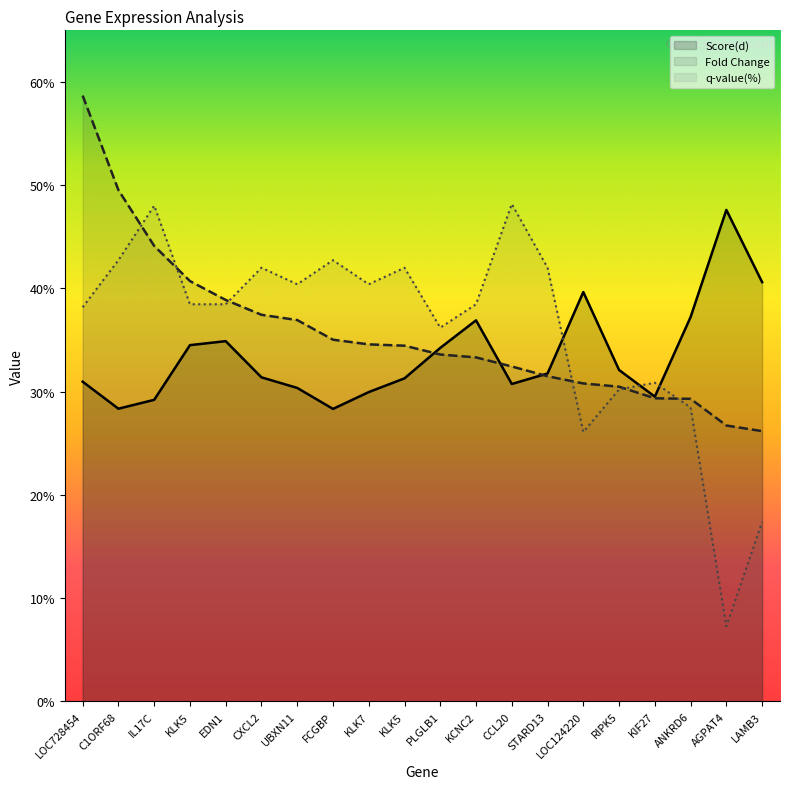

Does the chart display data point markers on the line(s)?

No